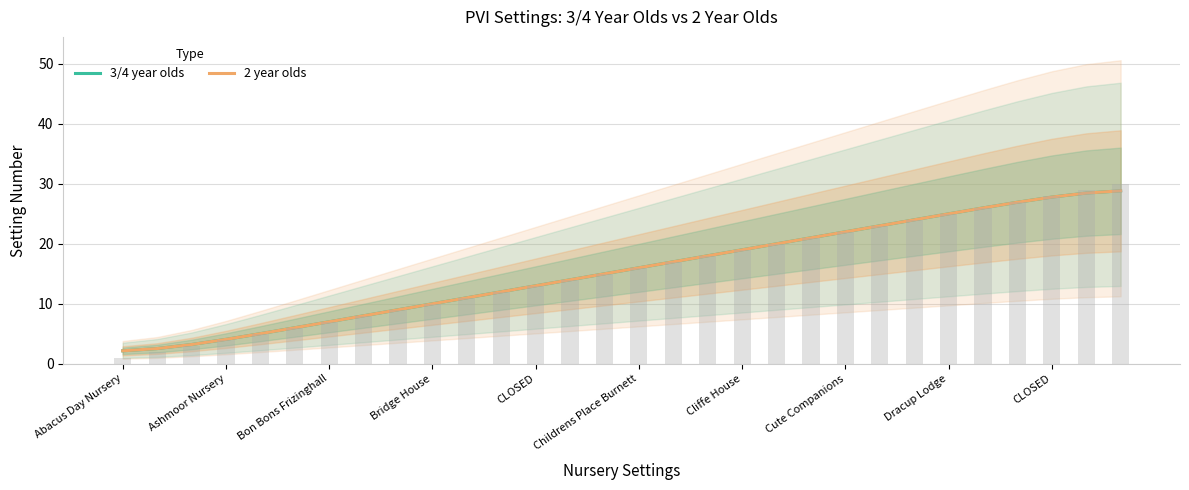

Reading left to right, what are all the values shown in this chart?

3/4 year olds: 2.2	2.5	3.2	4.1	5.0	6.0	7.0	8.0	9.0	10.0	11.0	12.0	13.0	14.0	15.0	16.0	17.0	18.0	19.0	20.0	21.0	22.0	23.0	24.0	25.0	26.0	26.9	27.8	28.5	28.8
2 year olds: 2.2	2.5	3.2	4.1	5.0	6.0	7.0	8.0	9.0	10.0	11.0	12.0	13.0	14.0	15.0	16.0	17.0	18.0	19.0	20.0	21.0	22.0	23.0	24.0	25.0	26.0	26.9	27.8	28.5	28.8